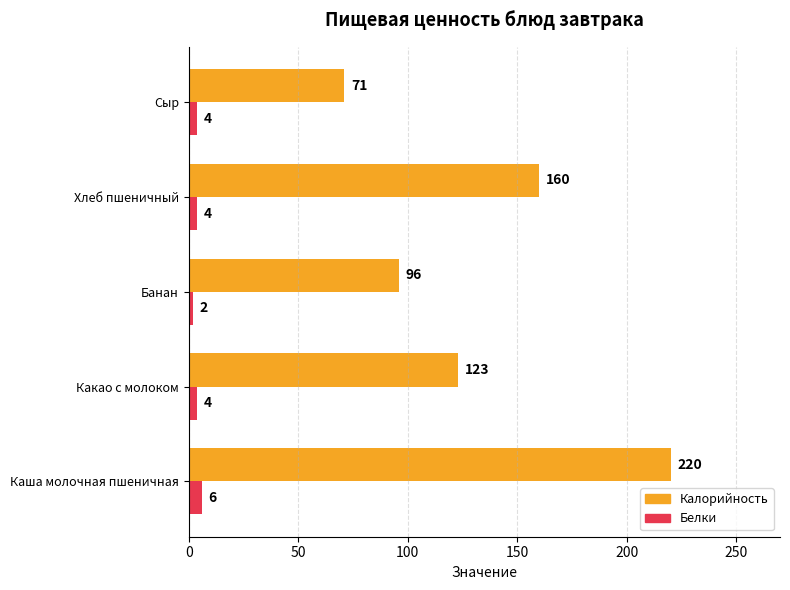

The value of Калорийность at Хлеб пшеничный is 91. True or false?

False